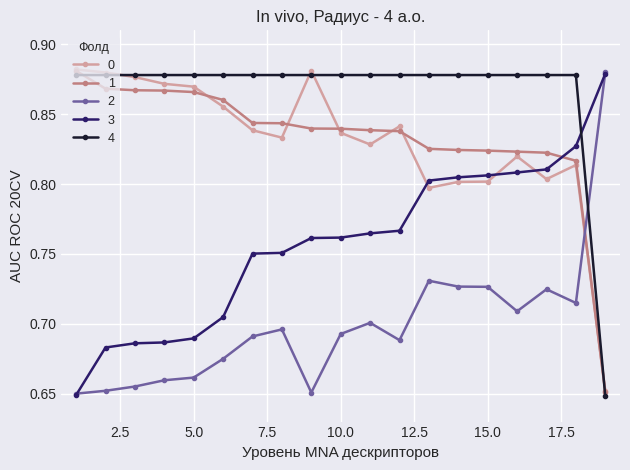

At how many categories does at least one series exceed 0?

19